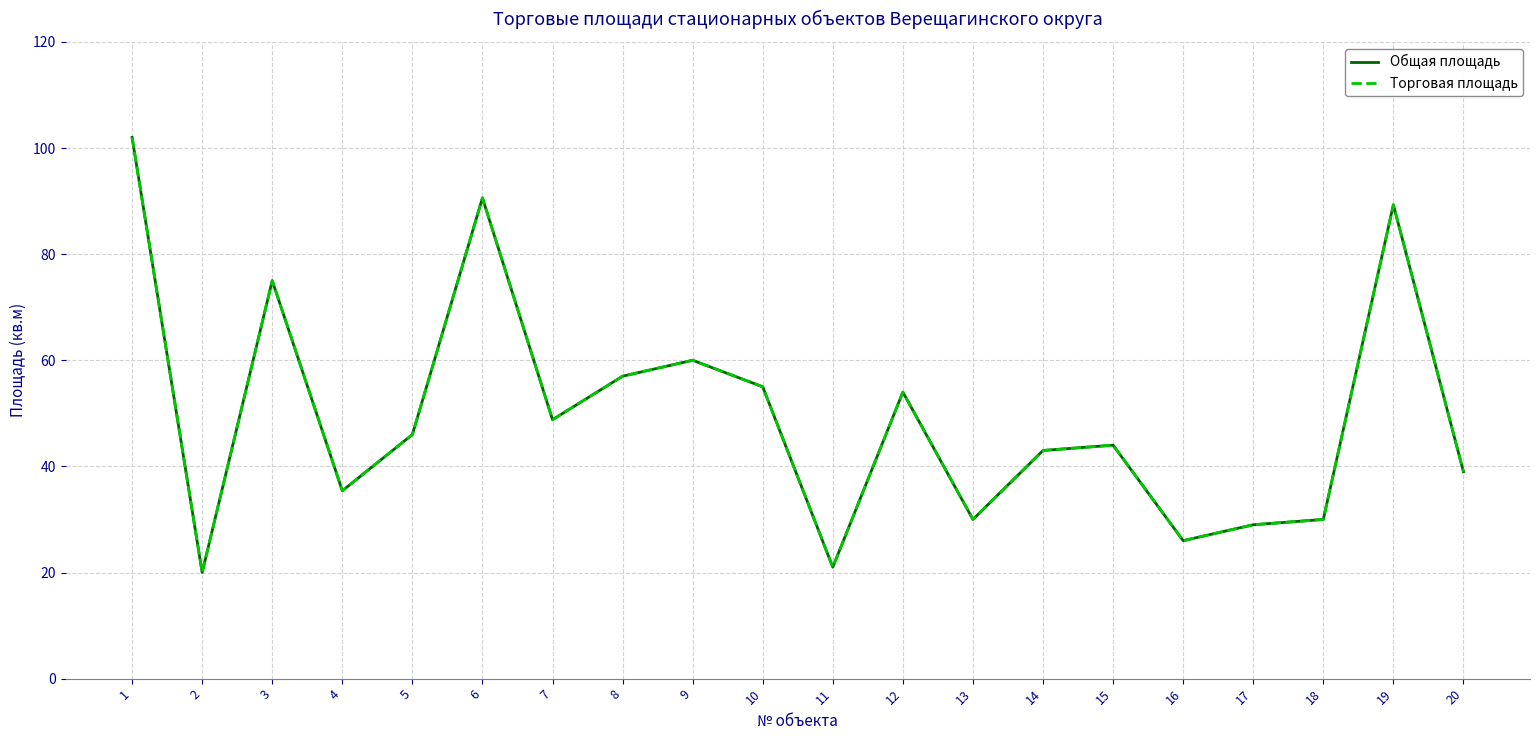

True or false: Общая площадь has more than 0 interior local peaks.

True